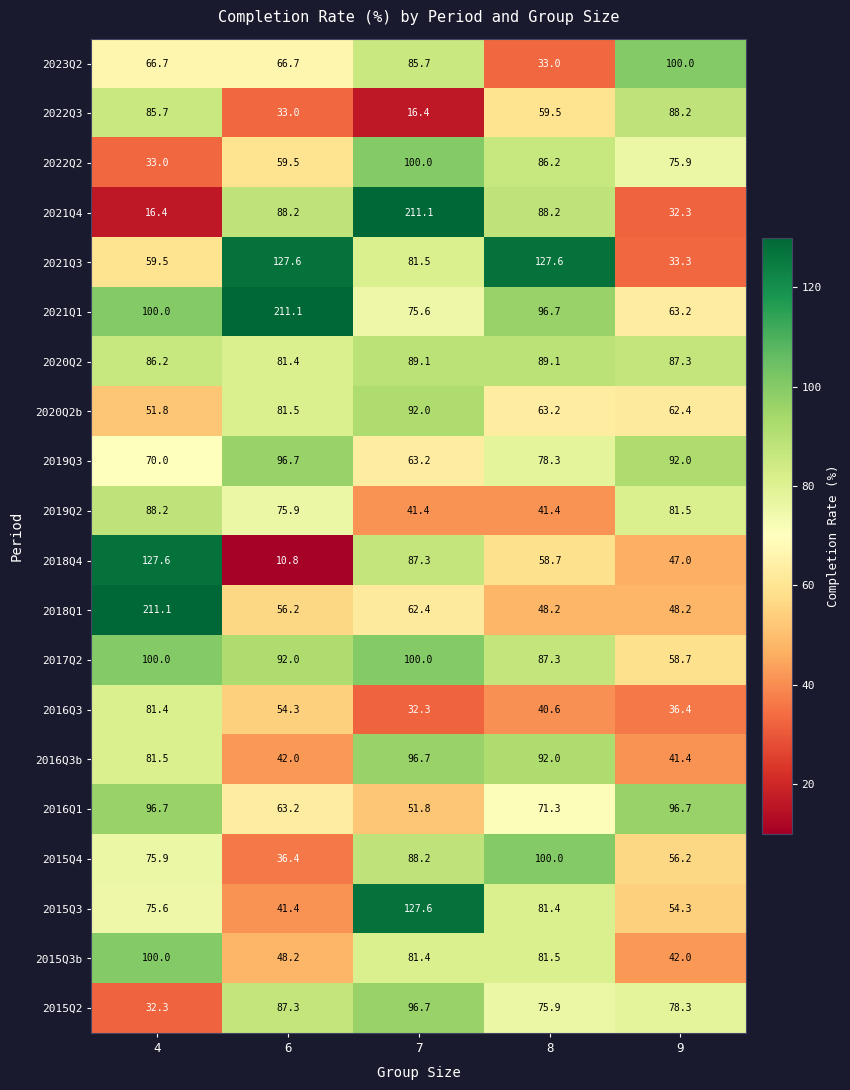

What is the smallest value displayed?

10.8